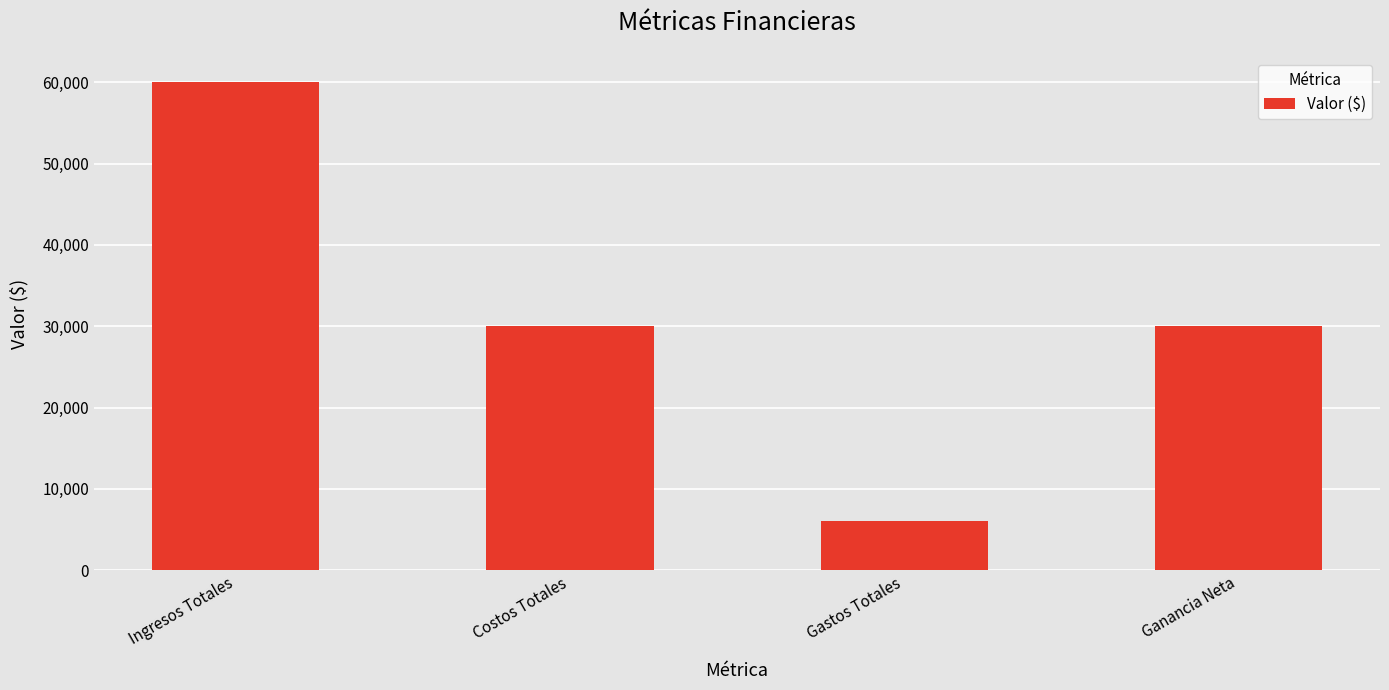

How many bars are there in total?

4